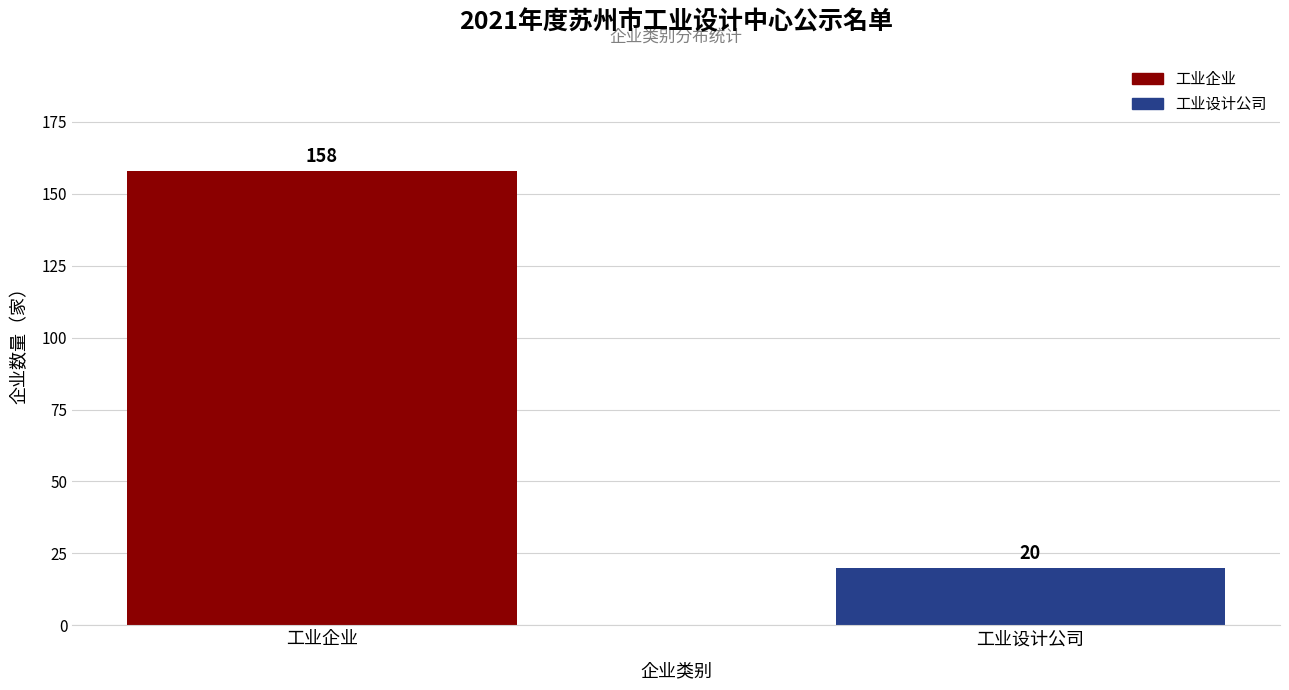

How many bars are there in total?

2